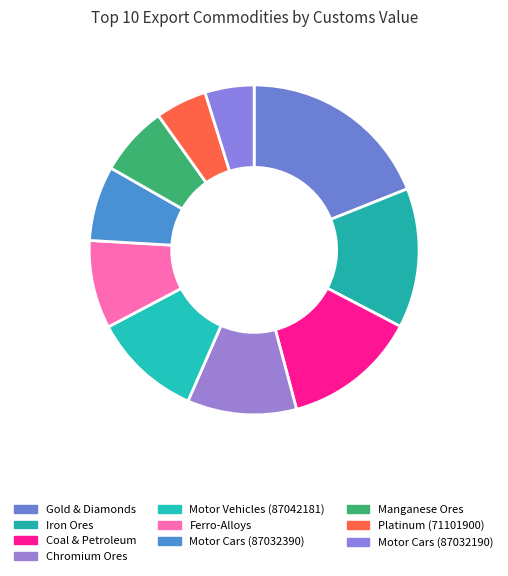

How many segments does this pie chart have?

10